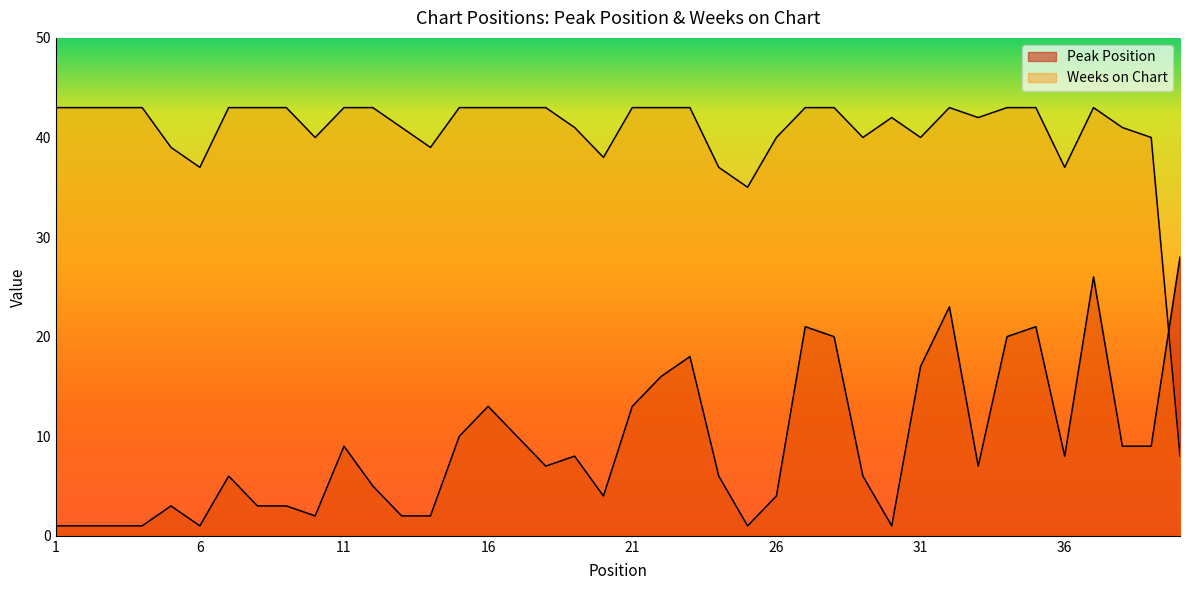

True or false: Peak Position has a value of 6 at 29.

True